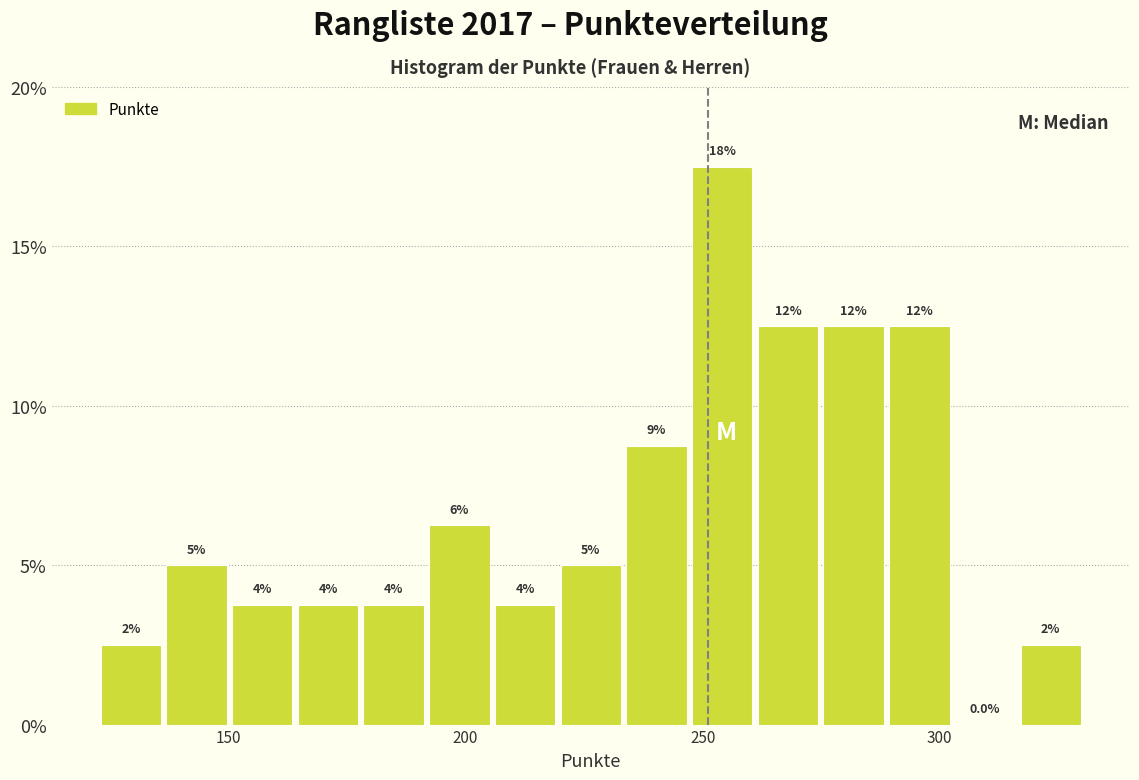

Read against the x-axis, roughly where is the centre of the tallest bar?

255